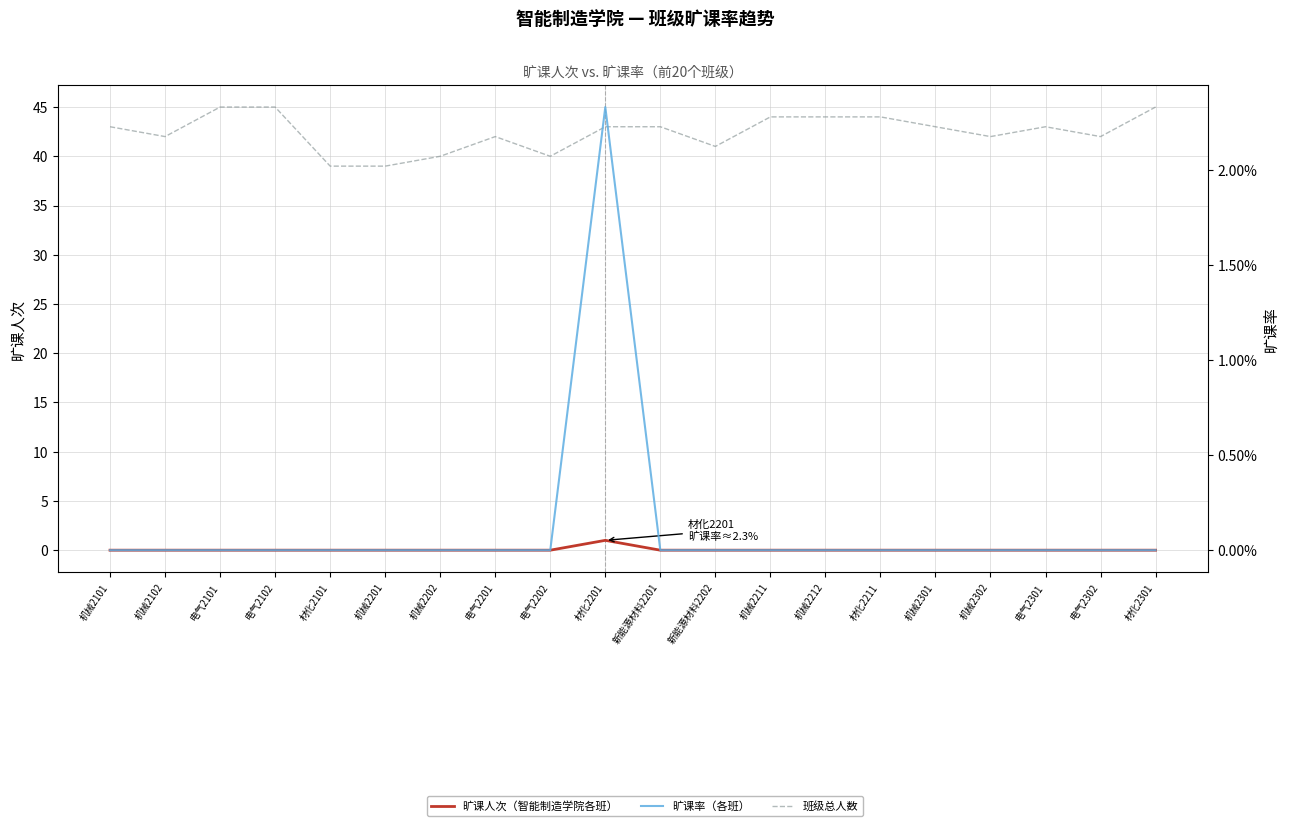

How many 旷课率（各班） values are between 0 and 1?

20